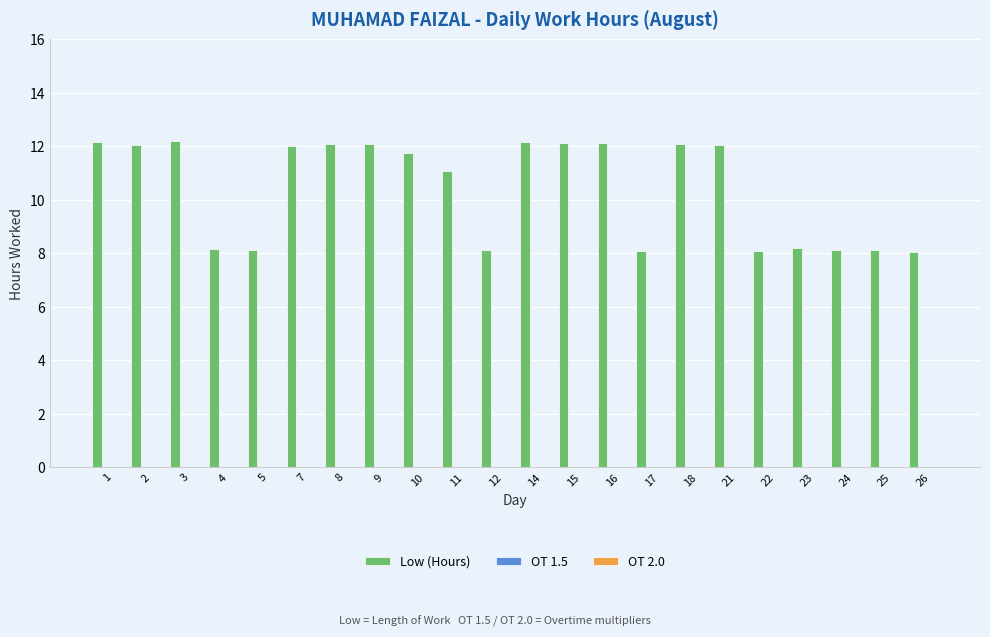

Which has a higher value, 21 or 26?

21